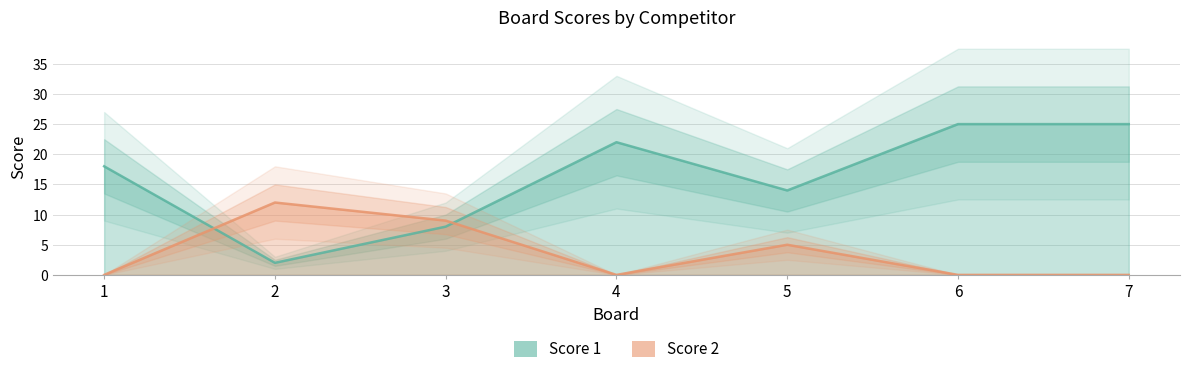

What is the approximate value of Score 1 at 7, to the nearest 10?

20